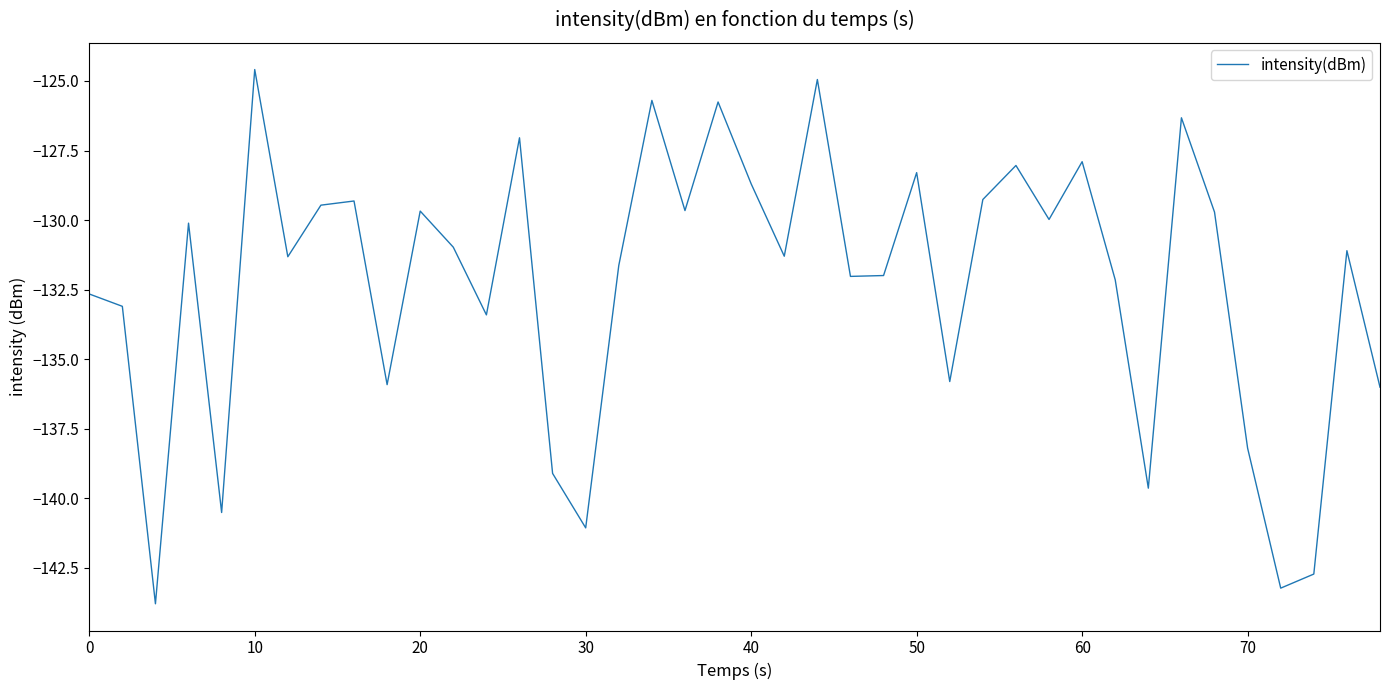

What is the minimum value shown in the chart?

-143.8